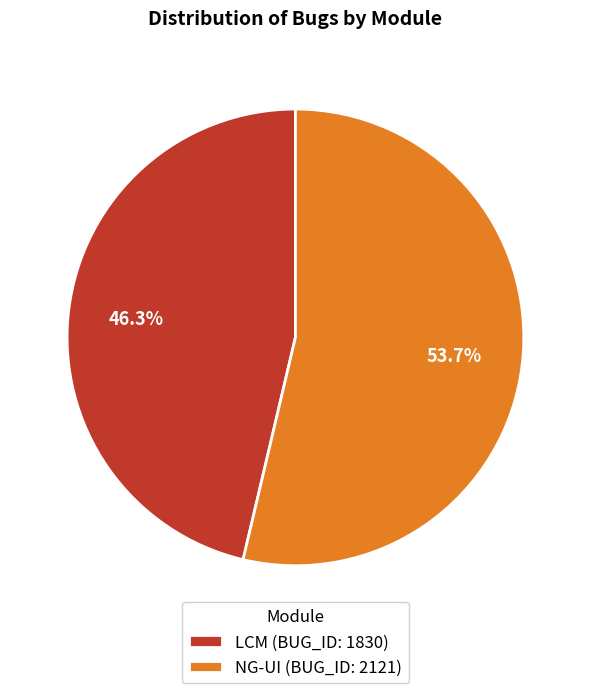

The LCM slice represents 55% of the pie. True or false?

False